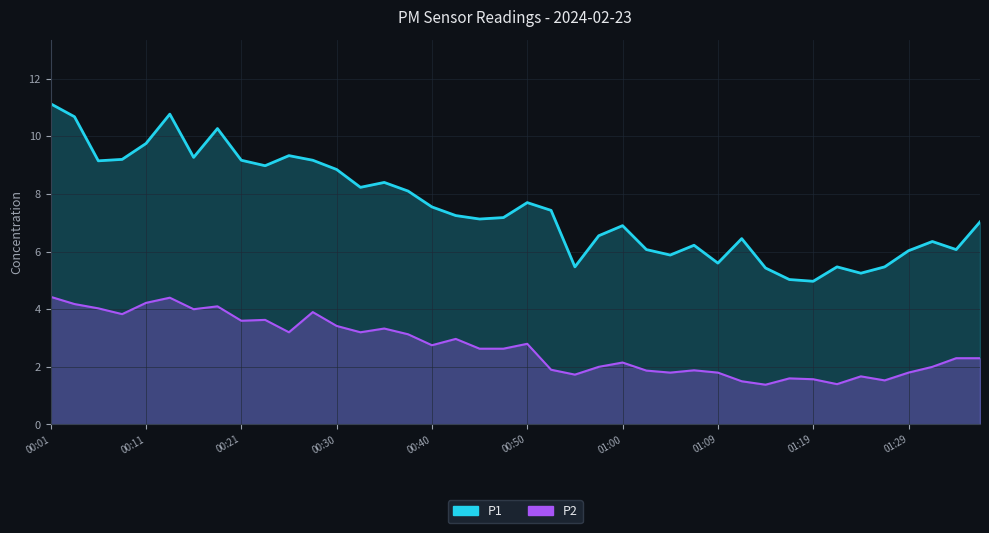

The value of P1 at 35 is 8.5. True or false?

False